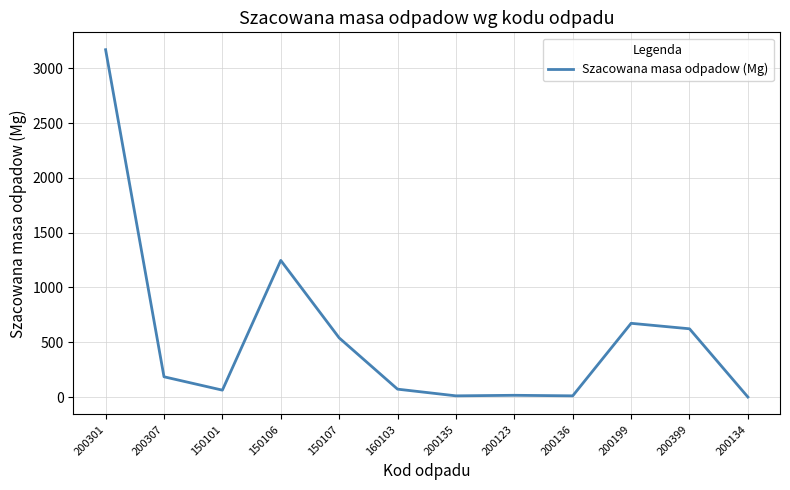

What is the difference between the values at 200136 and 200399?

612.0